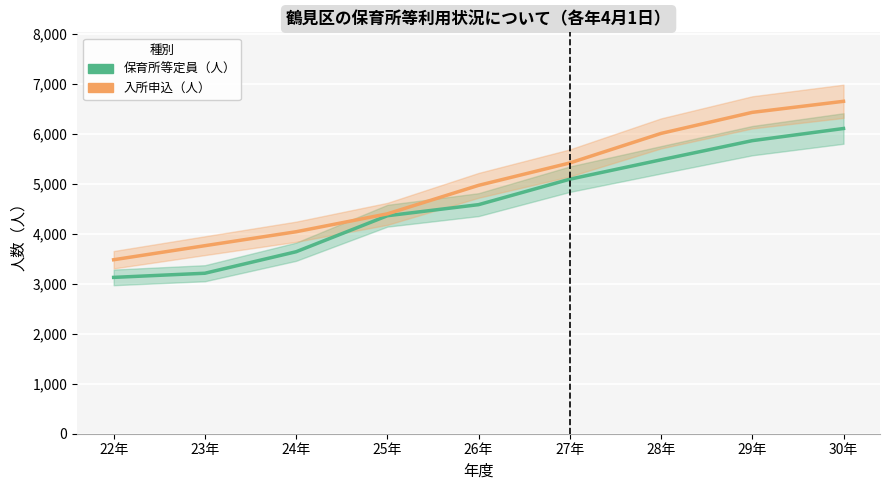

Which series has the largest total across all categories?

入所申込（人）